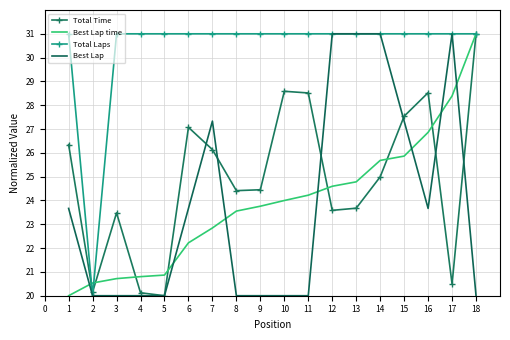

Between 6 and 7, which series saw the biggest shift?

Best Lap